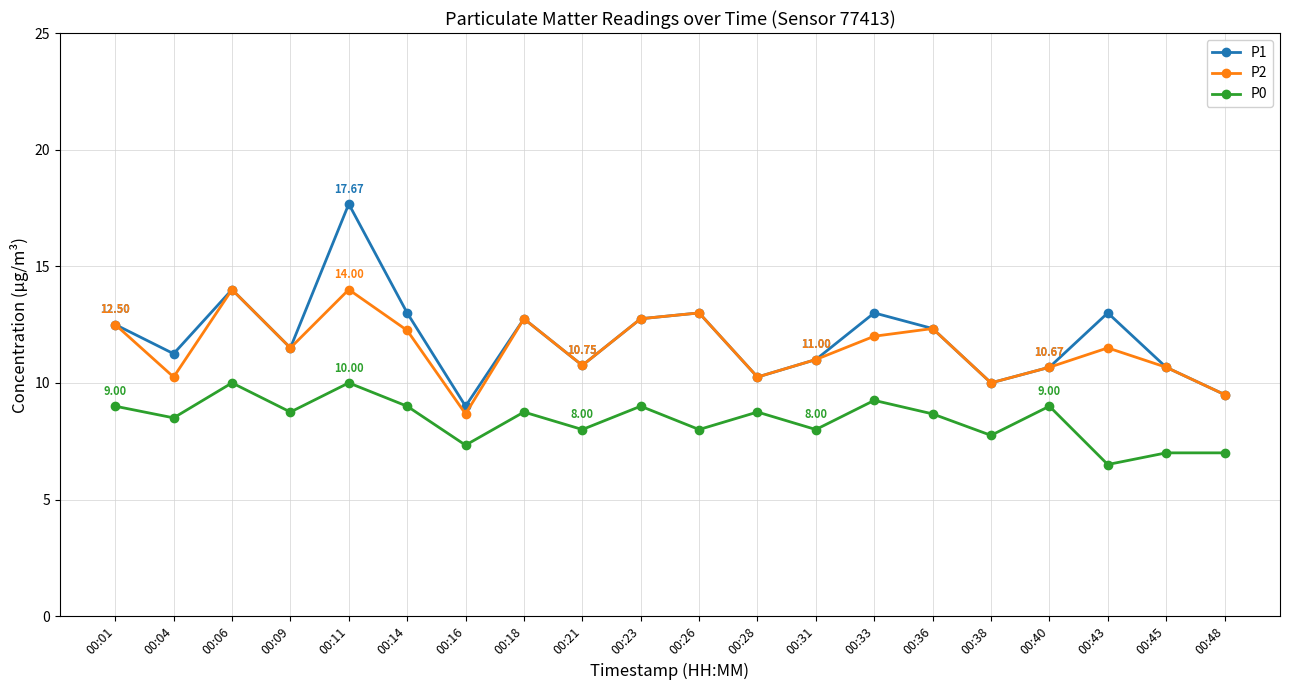

What is the difference between the second highest and second lowest values in the P1 series?

4.5